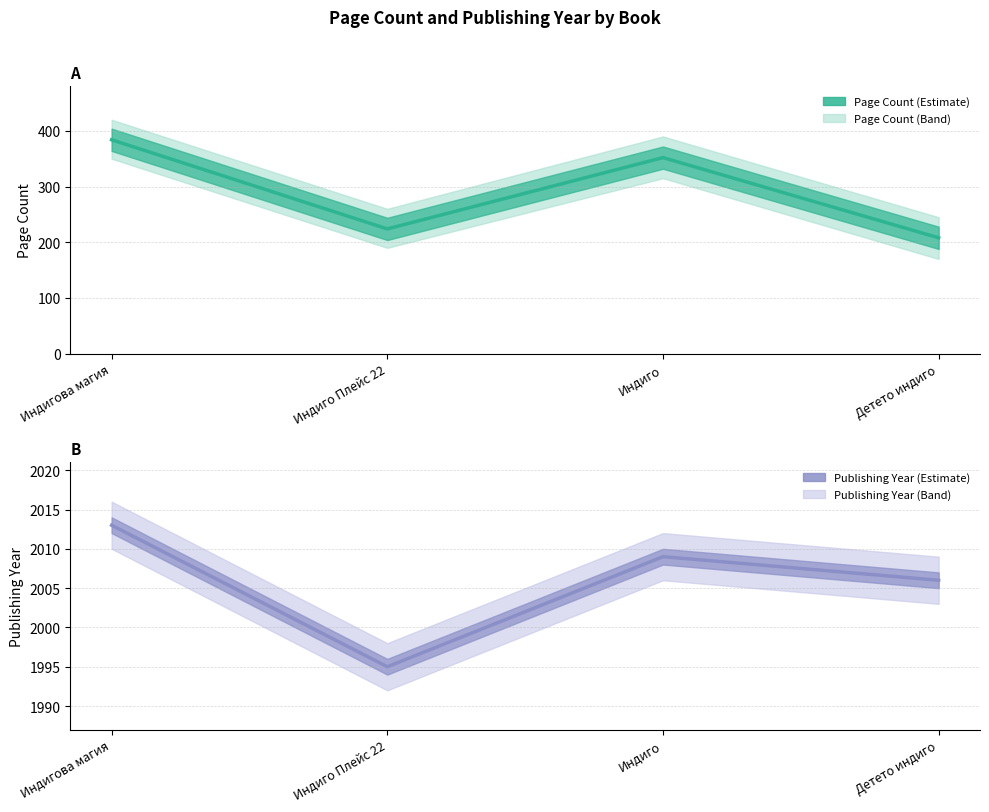

How many interior local peaks does the pageCount line series have?

1